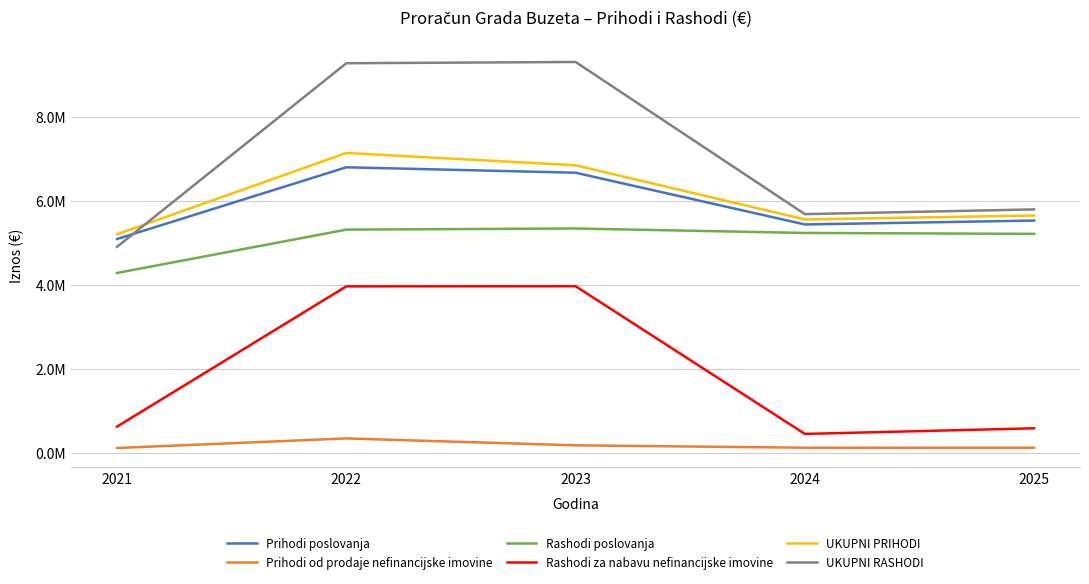

True or false: Rashodi za nabavu nefinancijske imovine and Prihodi od prodaje nefinancijske imovine cross at least once.

False